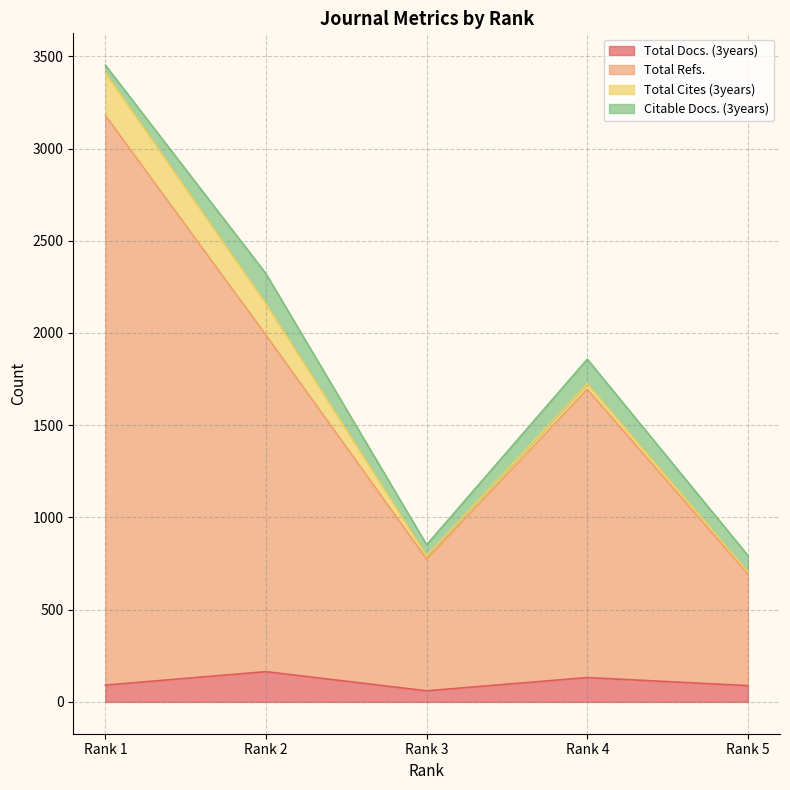

The Total Docs. (3years) series shows 30 at Rank 1. True or false?

False